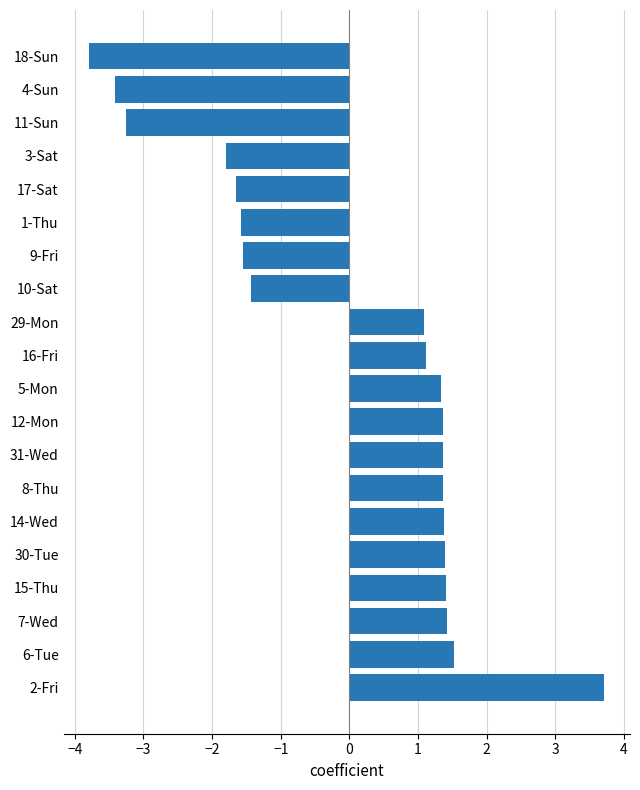

How many values are below 1?

8